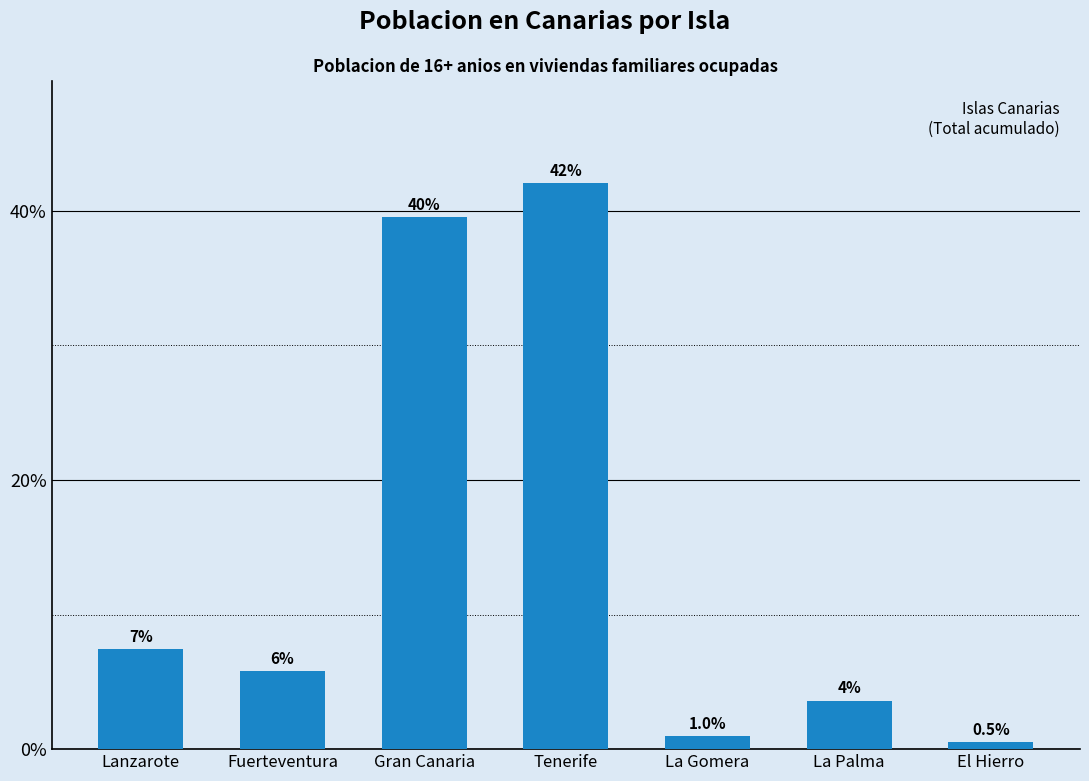

Rank the categories by value from lowest to highest.

El Hierro, La Gomera, La Palma, Fuerteventura, Lanzarote, Gran Canaria, Tenerife